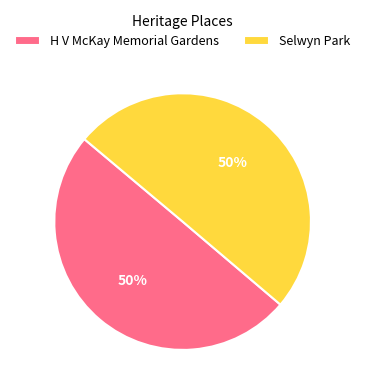

The Selwyn Park slice represents 50% of the pie. True or false?

True